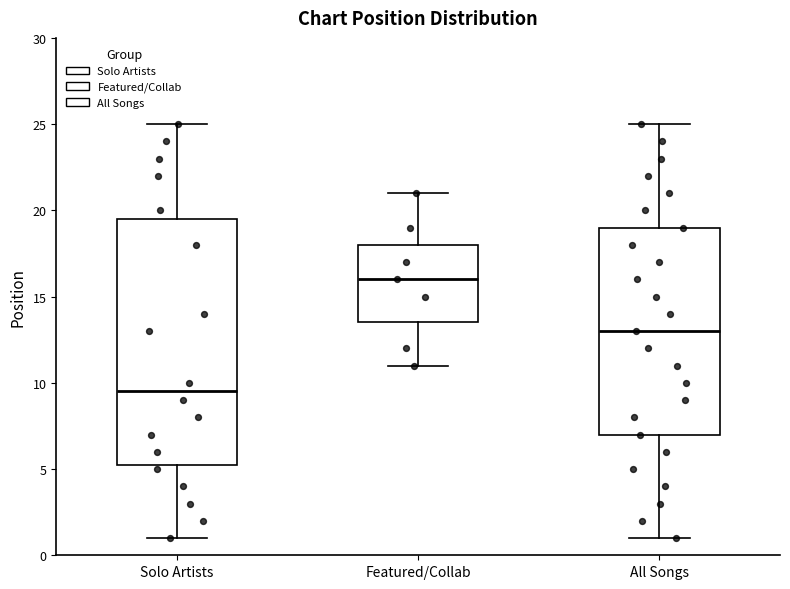

Reading left to right, read every box against the y-axis: the position of its median line, the range the box covers, and the ends of its whiskers. The values are not printed on the chart, so give them approximately, as read against the axis.

Solo Artists: median 9.5, box 5.5 to 19.5, whiskers 1.0 to 25.0
Featured/Collab: median 16.0, box 13.5 to 18.0, whiskers 11.0 to 21.0
All Songs: median 13.0, box 7.0 to 19.0, whiskers 1.0 to 25.0